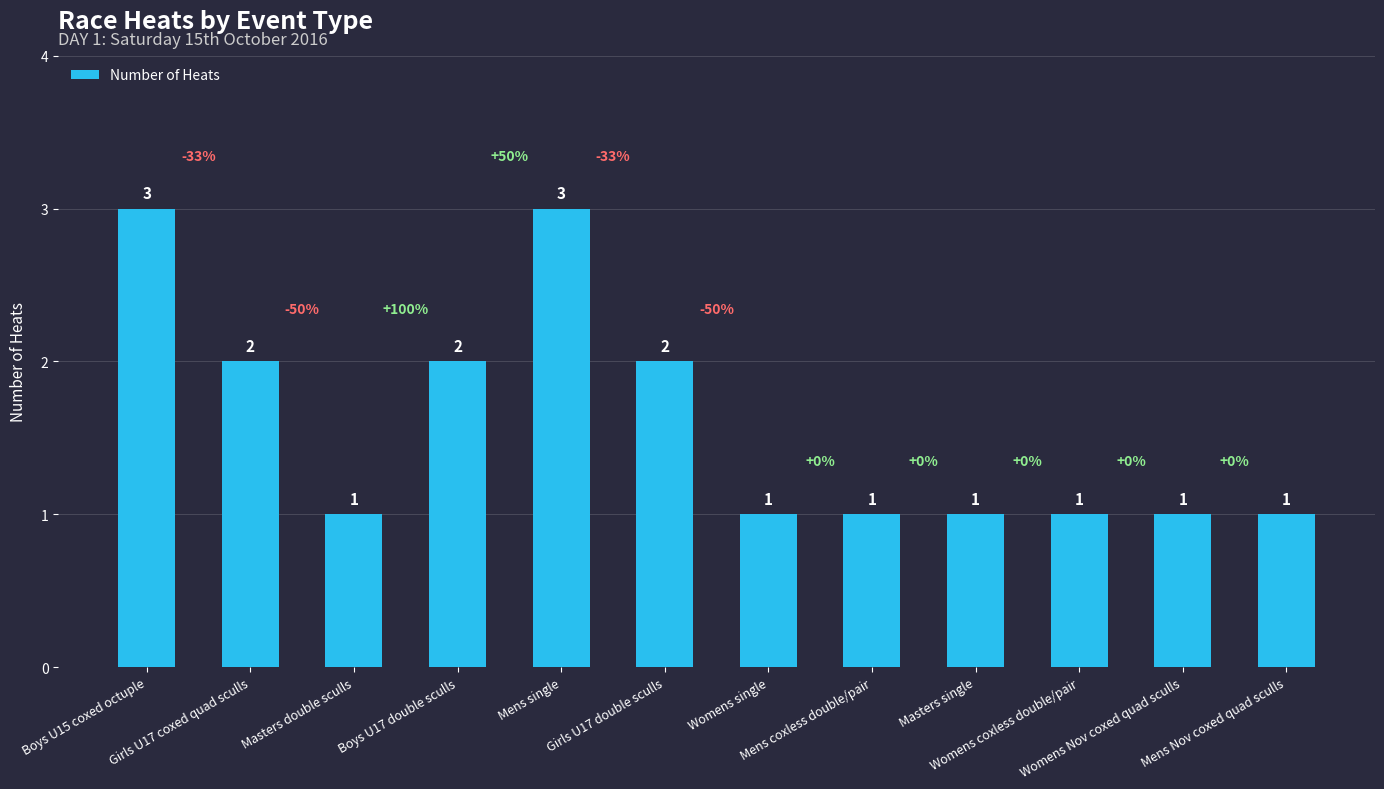

The value at Boys U17 double sculls is 1. True or false?

False